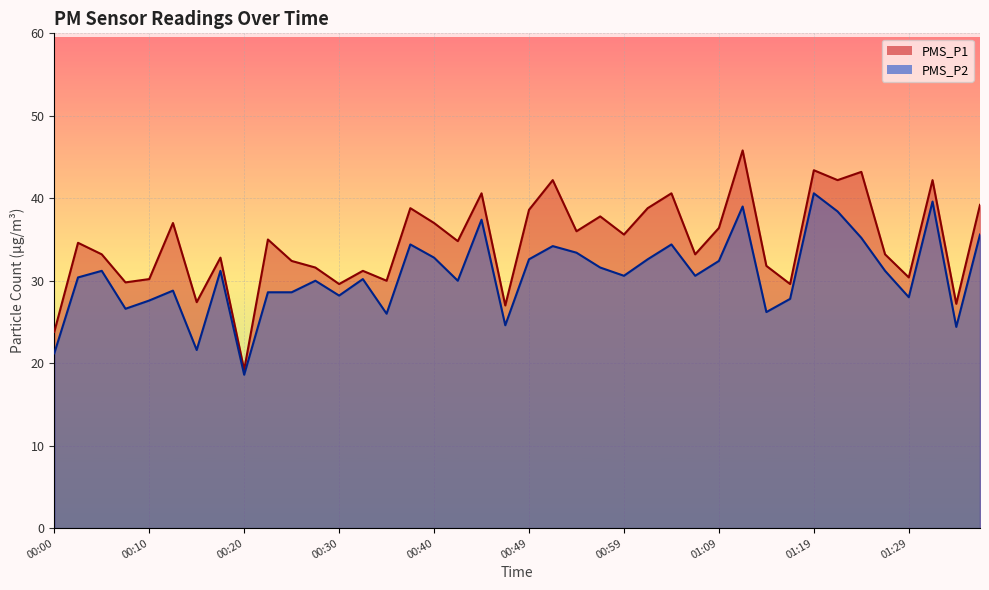

Reading right to left, what are all the values shown in this chart?

PMS_P1: 01:36=39.2	01:34=27.2	01:31=42.2	01:29=30.4	01:26=33.2	01:24=43.2	01:22=42.2	01:19=43.4	01:17=29.6	01:14=31.8	01:12=45.8	01:09=36.4	01:07=33.2	01:04=40.6	01:02=38.8	00:59=35.6	00:57=37.8	00:54=36.0	00:52=42.2	00:49=38.6	00:47=27.0	00:45=40.6	00:42=34.8	00:40=37.0	00:37=38.8	00:35=30.0	00:32=31.2	00:30=29.6	00:27=31.6	00:25=32.4	00:22=35.0	00:20=19.2	00:17=32.8	00:15=27.4	00:12=37.0	00:10=30.2	00:08=29.8	00:05=33.2	00:03=34.6	00:00=23.8
PMS_P2: 01:36=35.6	01:34=24.4	01:31=39.6	01:29=28.0	01:26=31.2	01:24=35.2	01:22=38.4	01:19=40.6	01:17=27.8	01:14=26.2	01:12=39.0	01:09=32.4	01:07=30.6	01:04=34.4	01:02=32.6	00:59=30.6	00:57=31.6	00:54=33.4	00:52=34.2	00:49=32.6	00:47=24.6	00:45=37.4	00:42=30.0	00:40=32.8	00:37=34.4	00:35=26.0	00:32=30.2	00:30=28.2	00:27=30.0	00:25=28.6	00:22=28.6	00:20=18.6	00:17=31.2	00:15=21.6	00:12=28.8	00:10=27.6	00:08=26.6	00:05=31.2	00:03=30.4	00:00=21.2